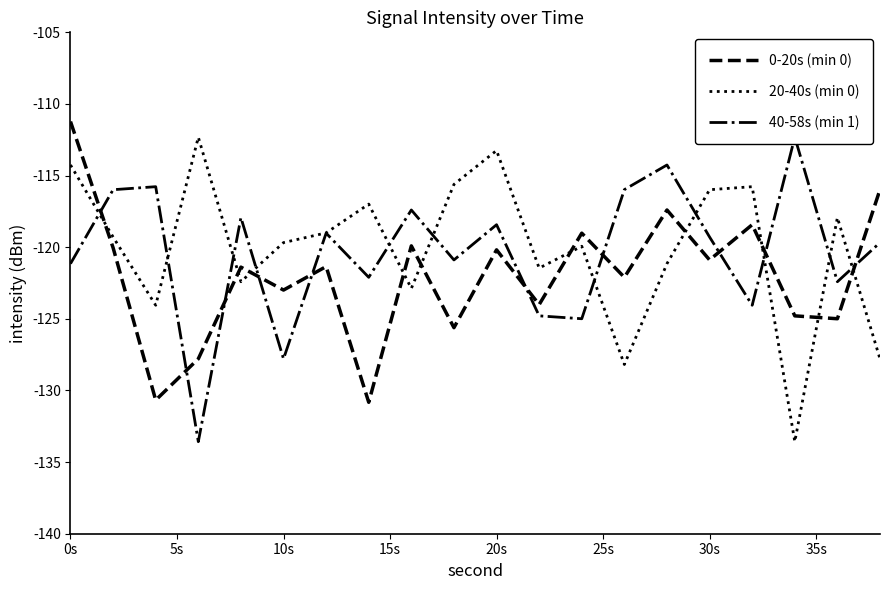

At which category is the sum across all series the highest?

0s